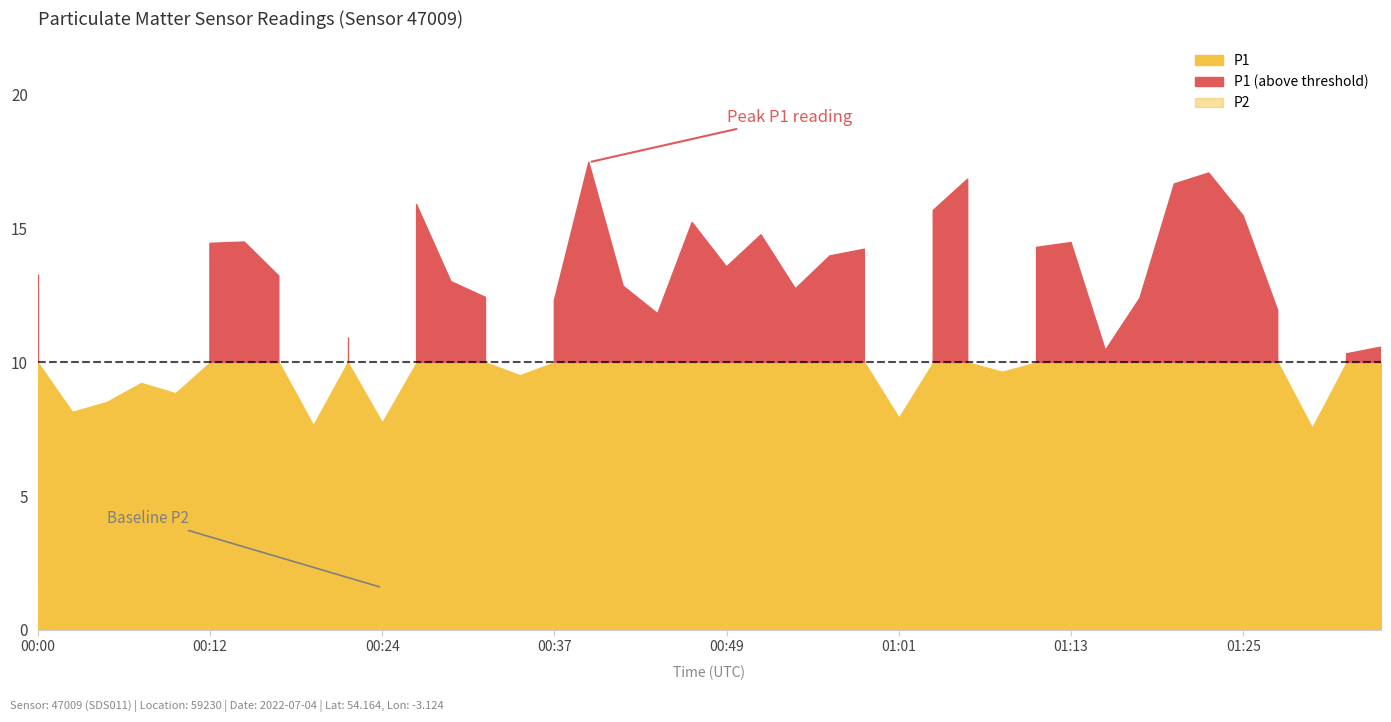

List the series in order of their overall mean, highest first.

P1, P2